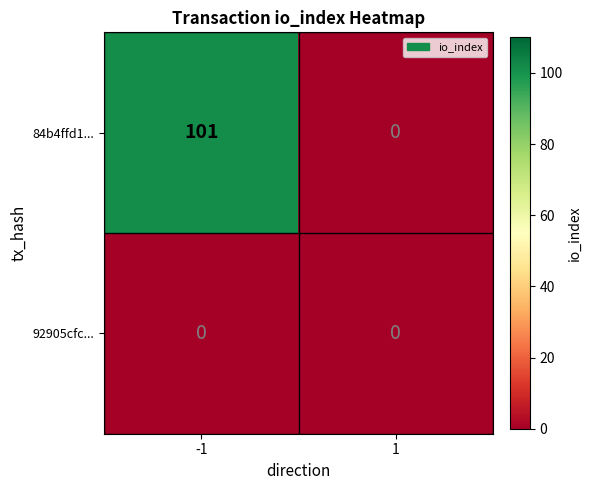

Reading left to right, list all the values displayed in this chart.

84b4ffd1...: 101	0
92905cfc...: 0	0